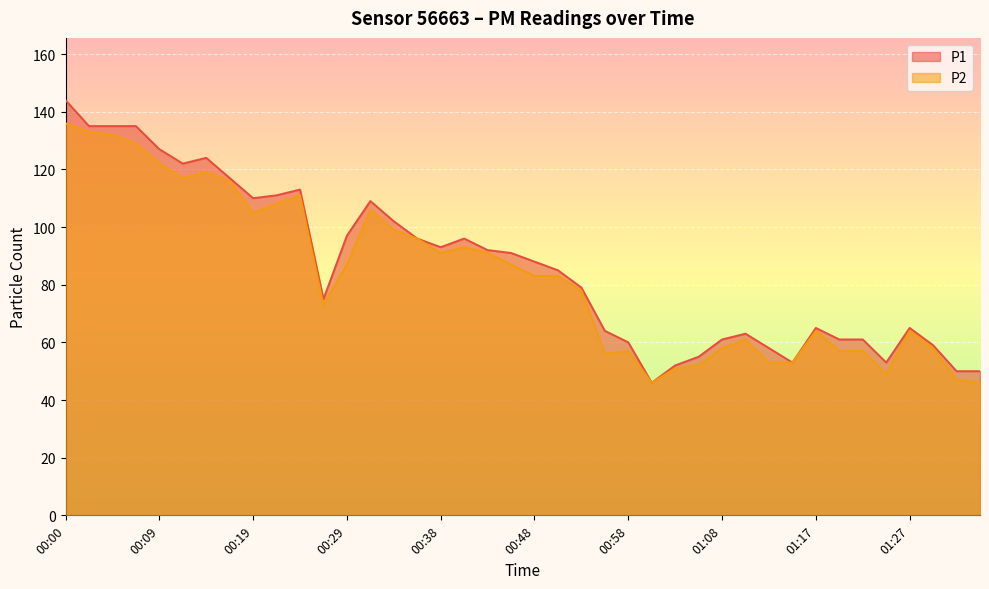

What is the smallest value displayed?

46